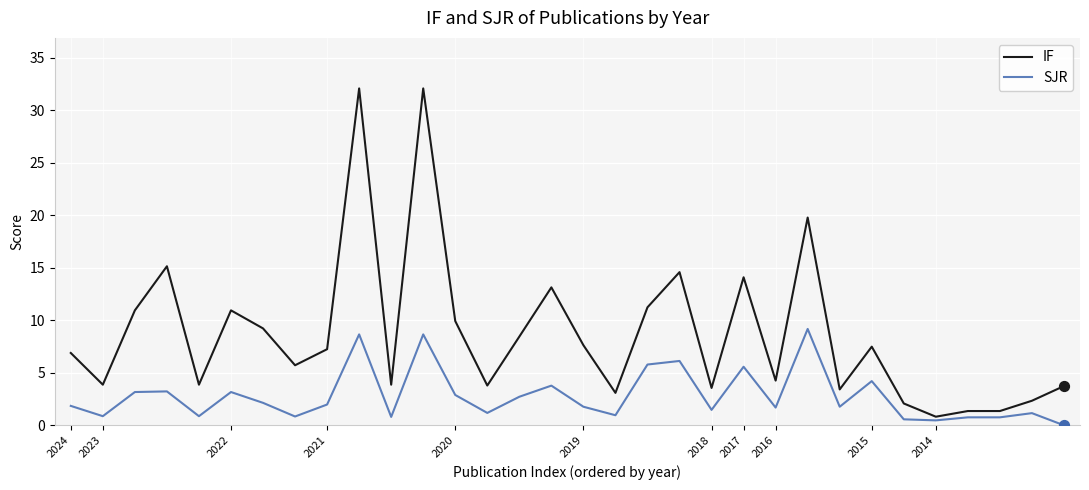

Which series has the largest total across all categories?

IF